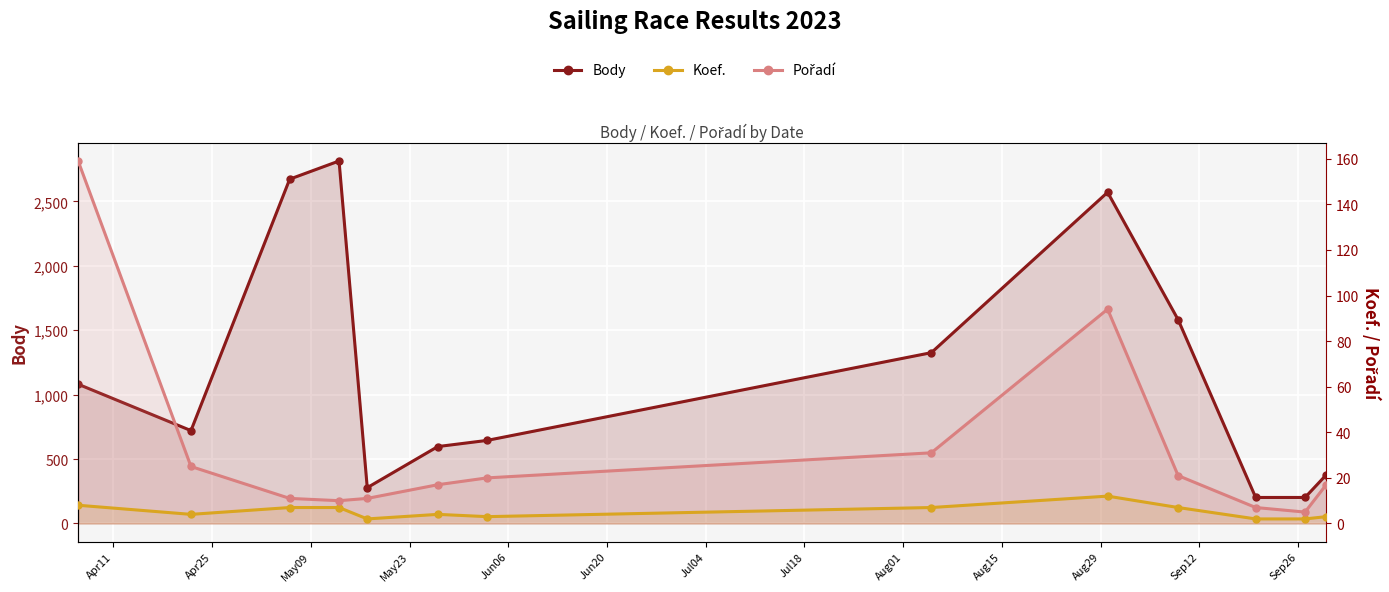

What is the label of the 13th point from the right?

Apr11